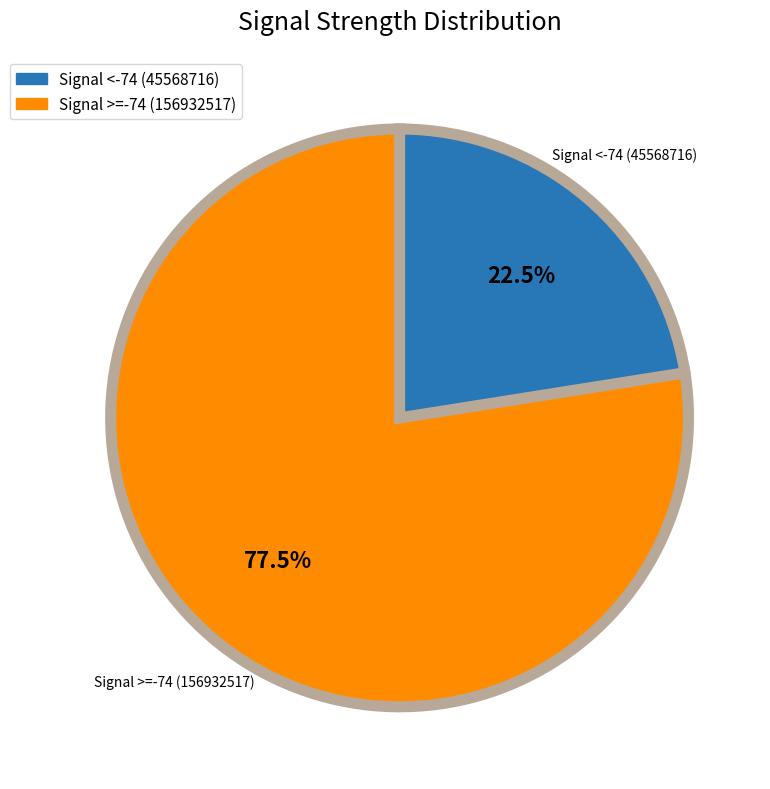

Is there any slice that represents more than half of the pie?

Yes